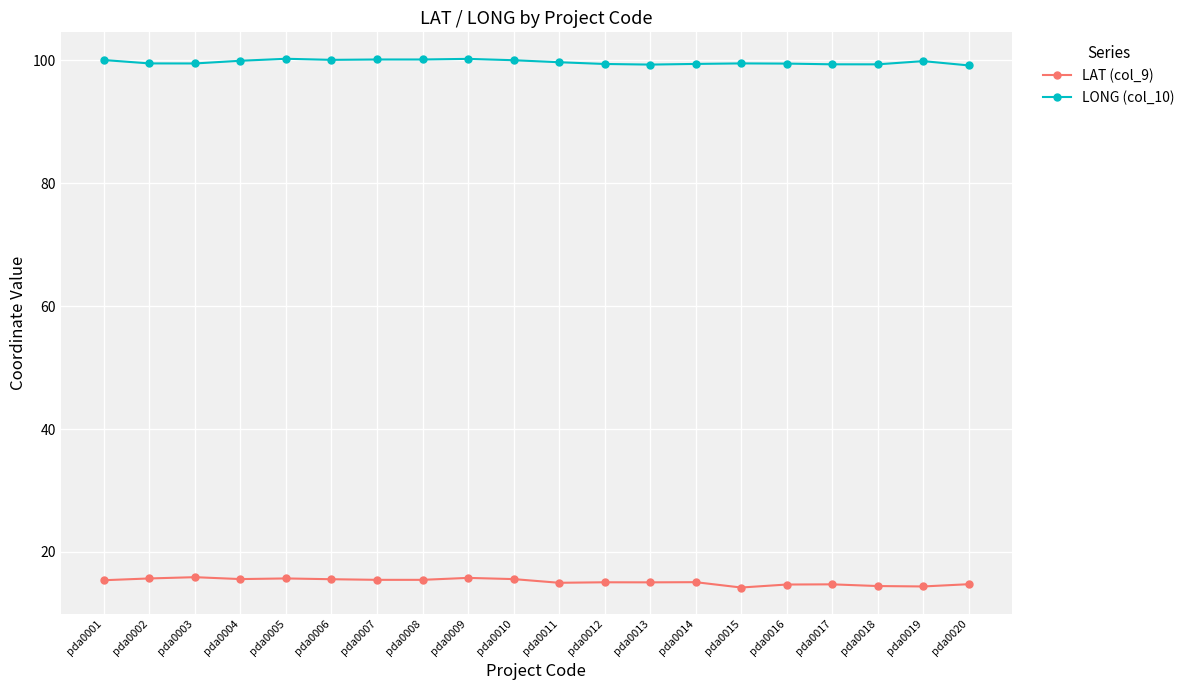

Rank the series by their average value, from lowest to highest.

LAT (col_9), LONG (col_10)